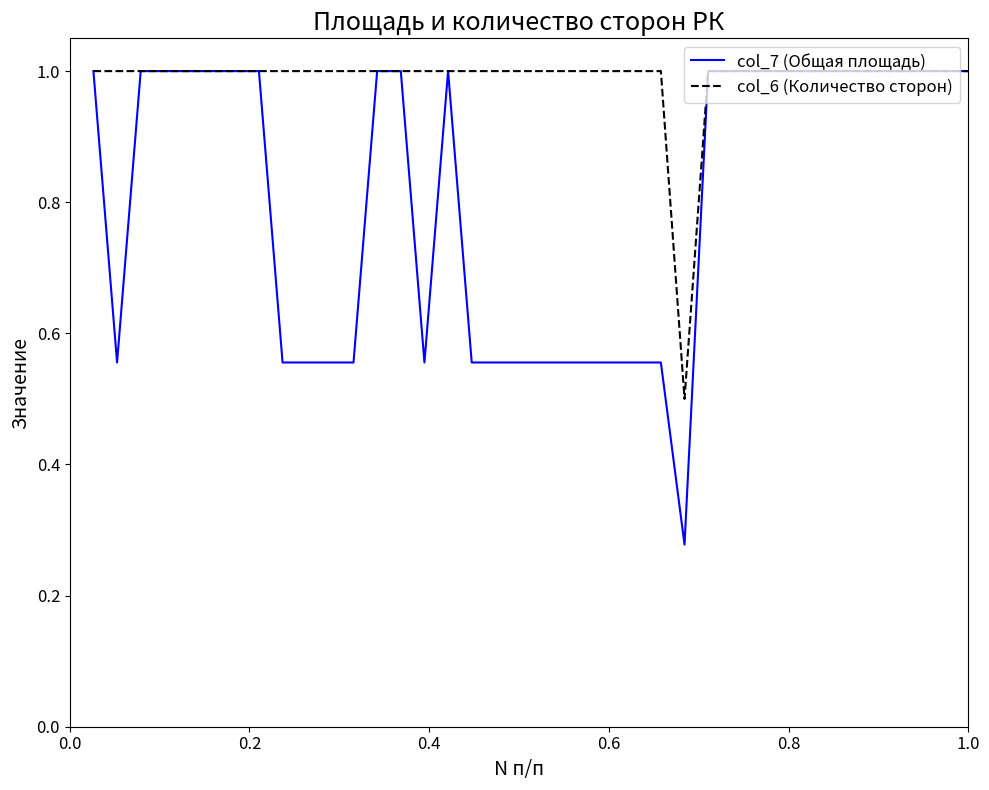

What is the minimum value for col_6 (Количество сторон)?

0.5